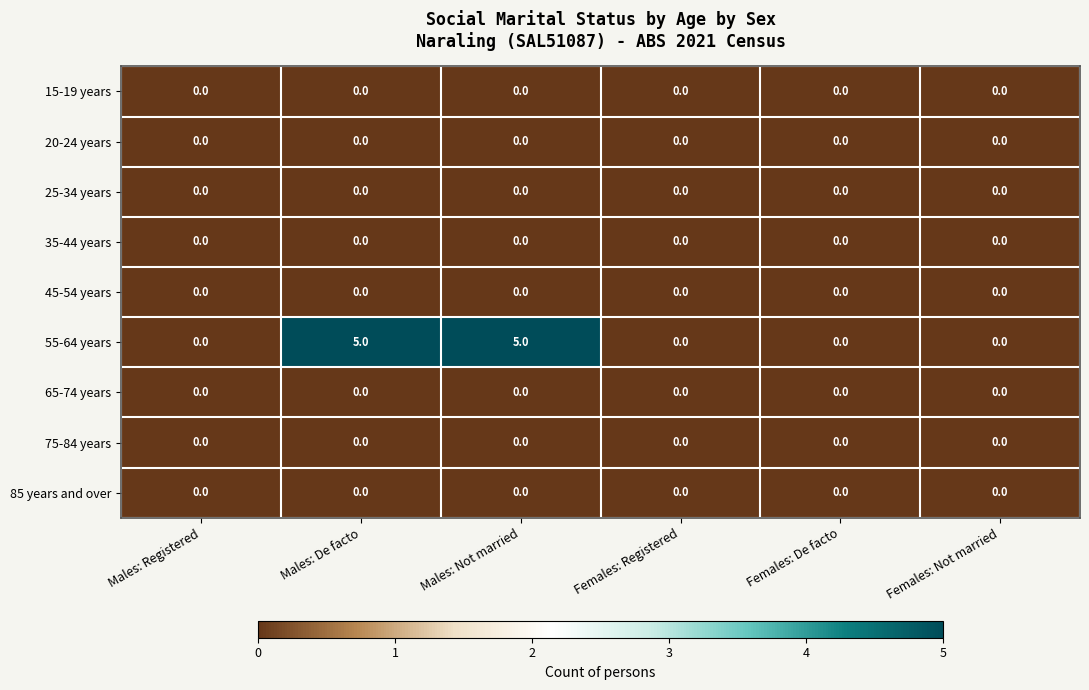

The value of 35-44 years at Females: Registered is 0. True or false?

True